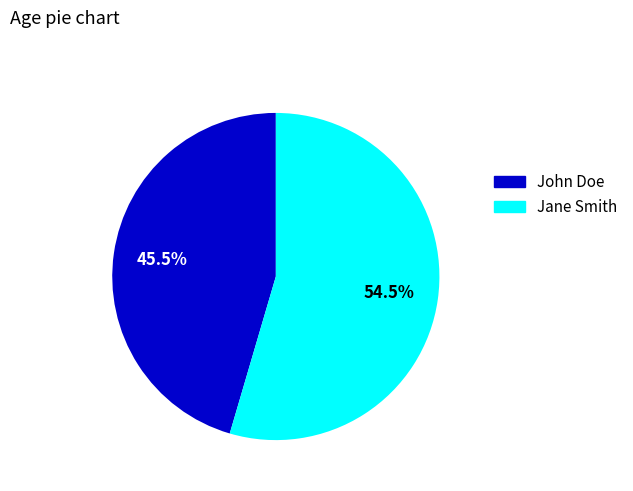

Does any single category account for the majority?

Yes